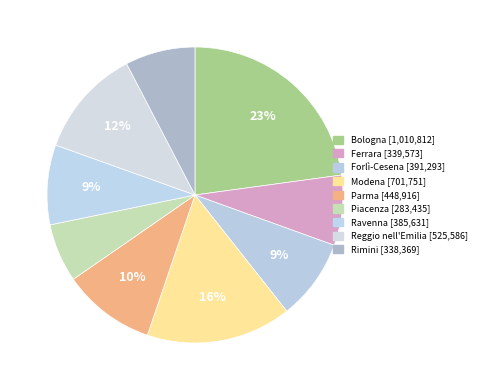

The Bologna slice represents 37% of the pie. True or false?

False